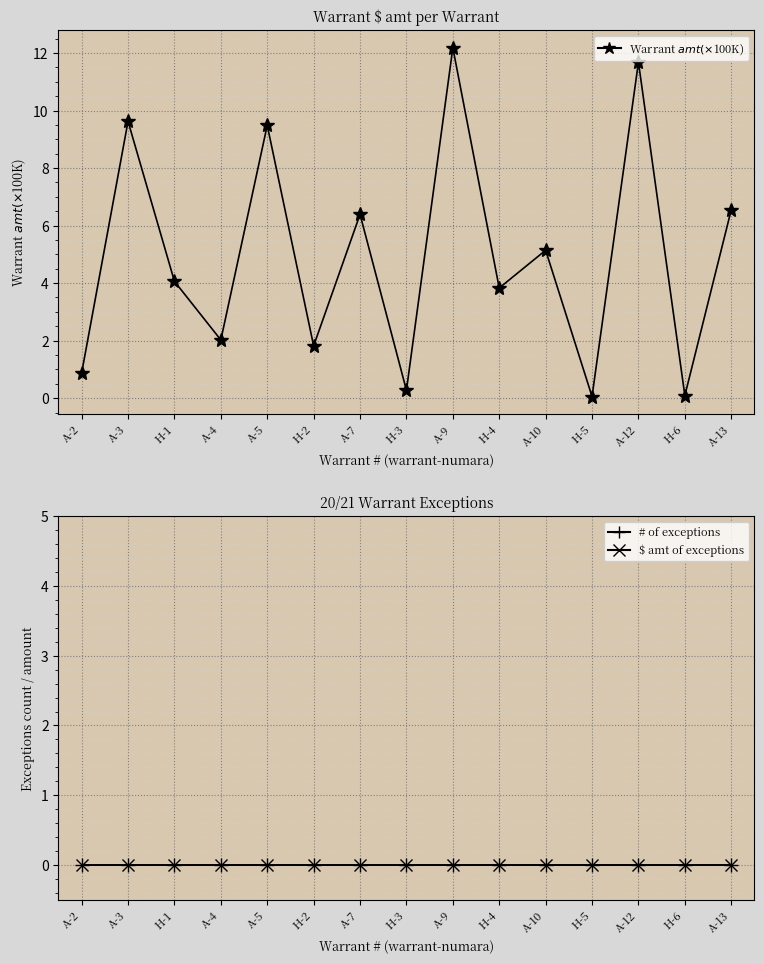

What position from the left is H-1?

3